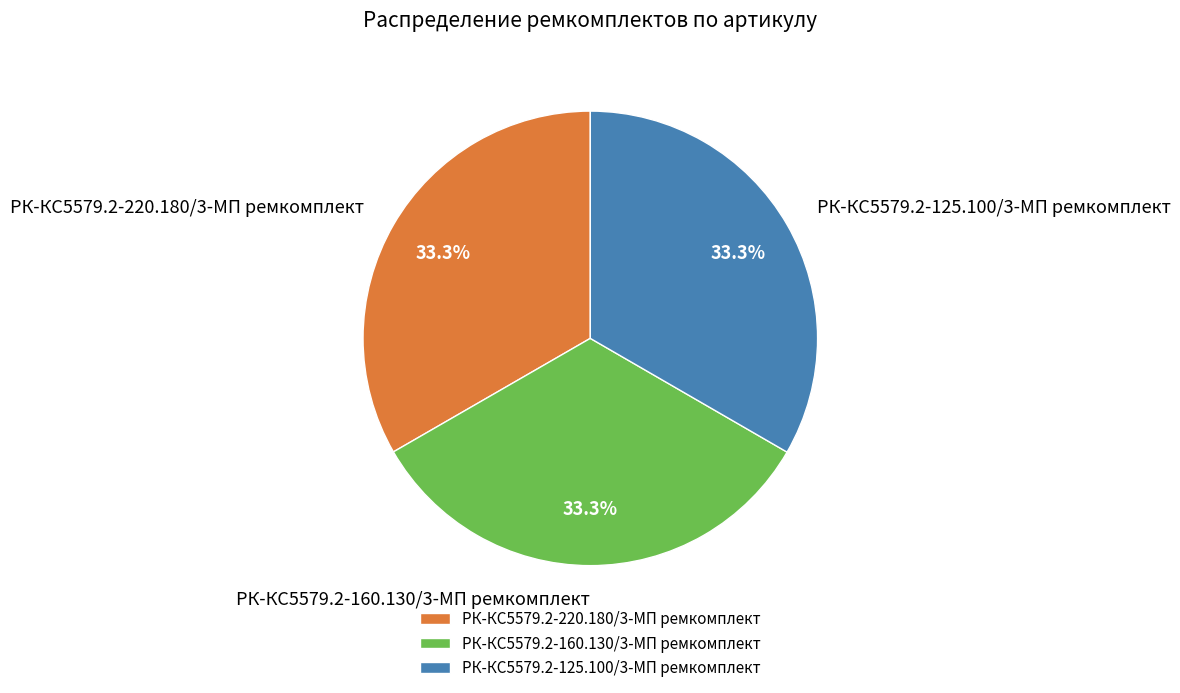

How many segments does this pie chart have?

3